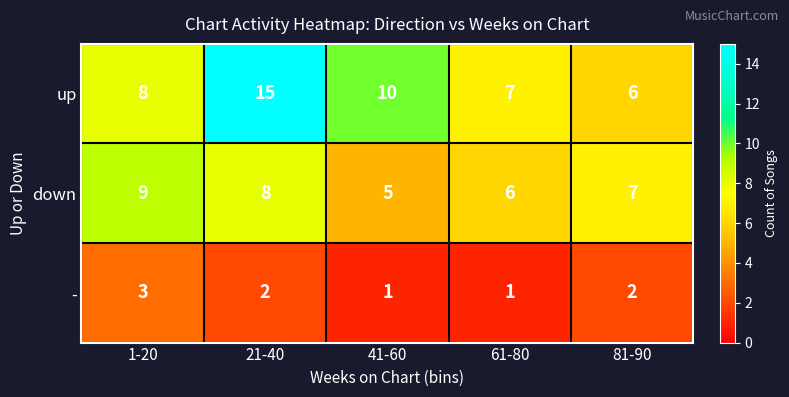

What is the total value across all series at 81-90?

15